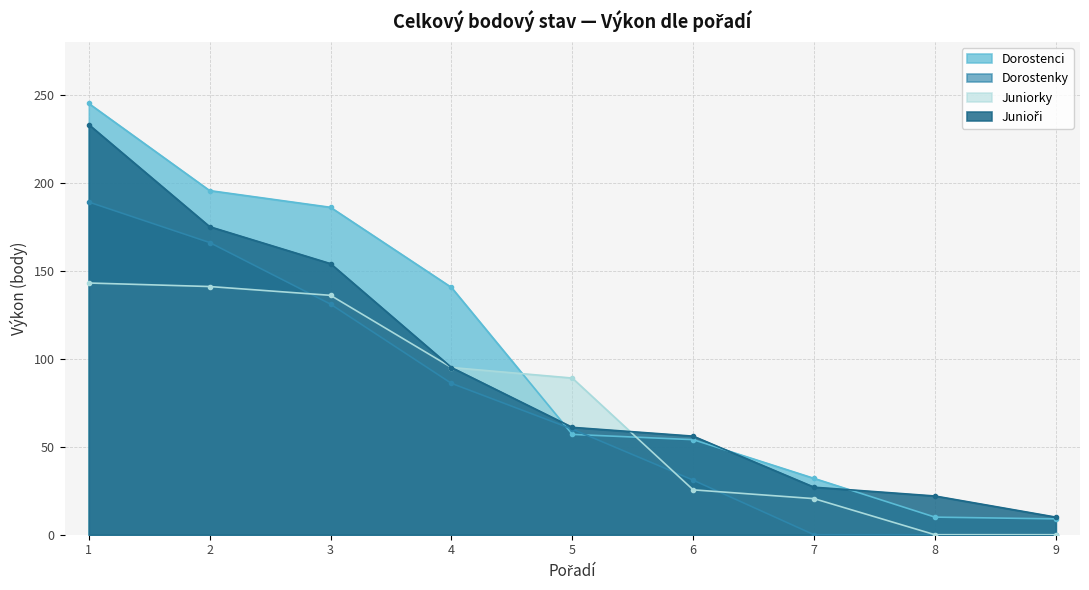

True or false: Junioři and Dorostenky cross at least once.

False